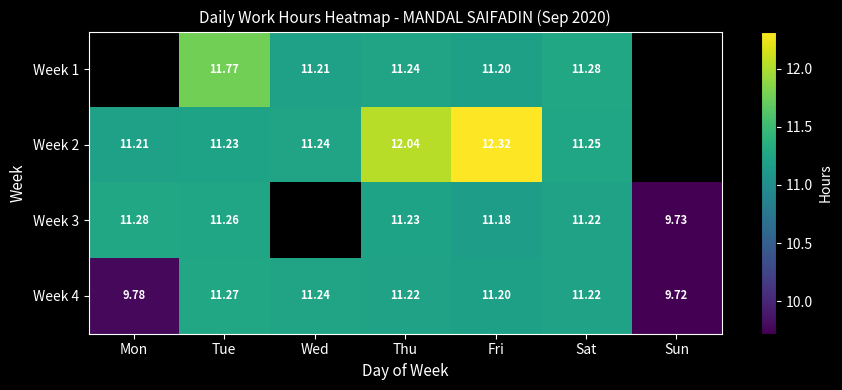

How many values in the Week 4 series exceed 11?

5